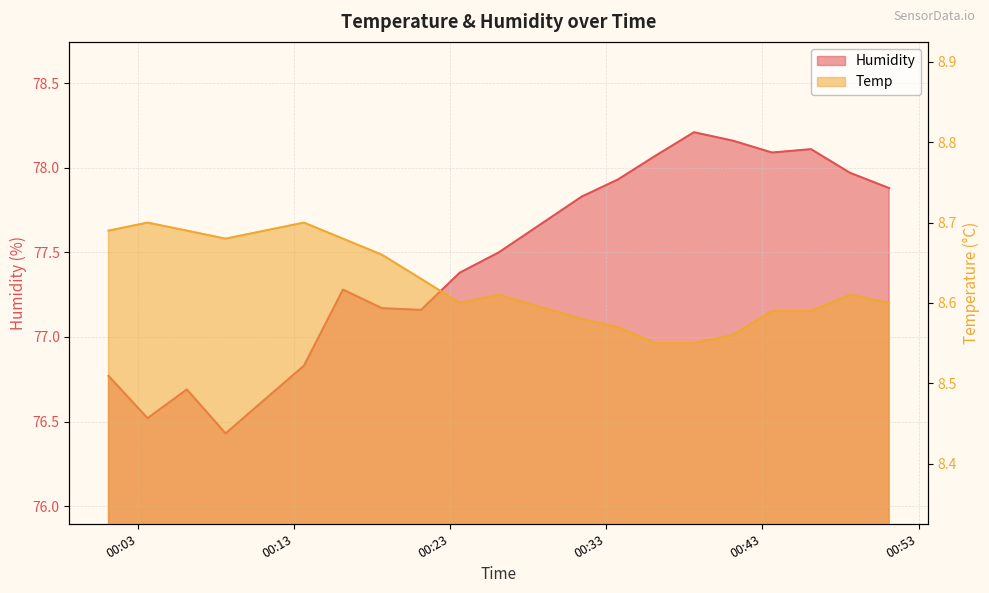

True or false: Temp and Humidity cross at least once.

False